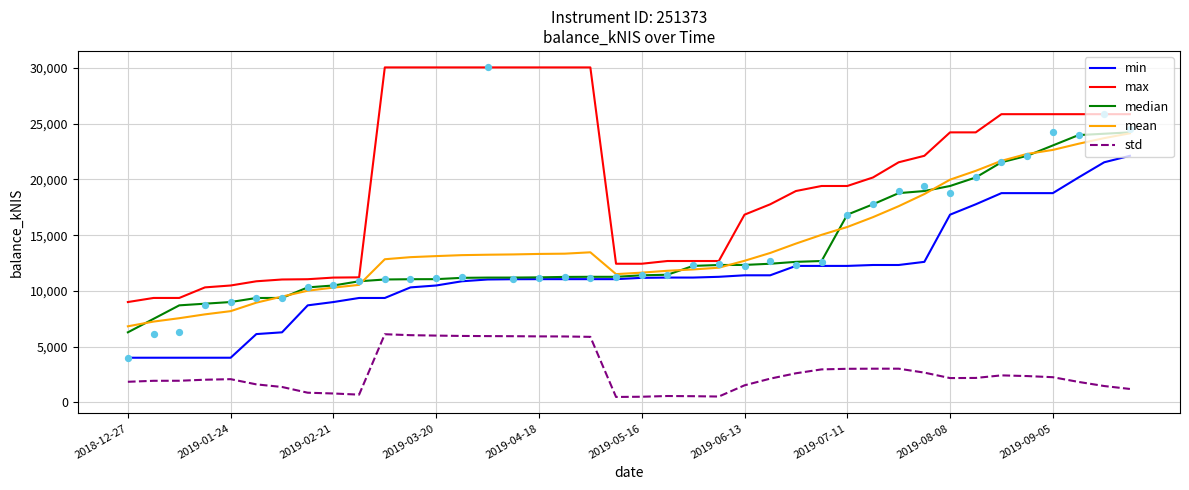

At how many categories does at least one series exceed 20063?

20